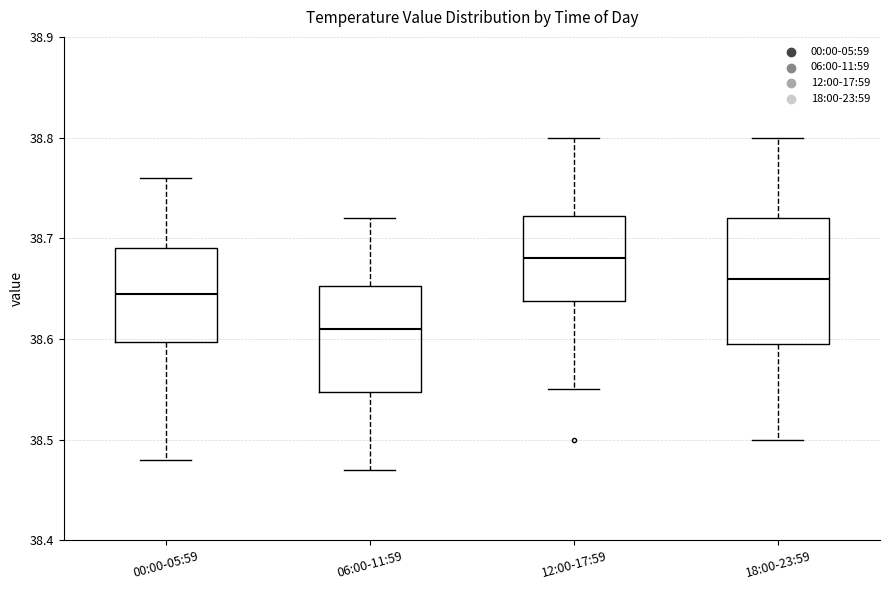

Where does the upper whisker of the box for 18:00-23:59 end on the y-axis? The values are not printed on the chart, so give them approximately, as read against the axis.

38.80